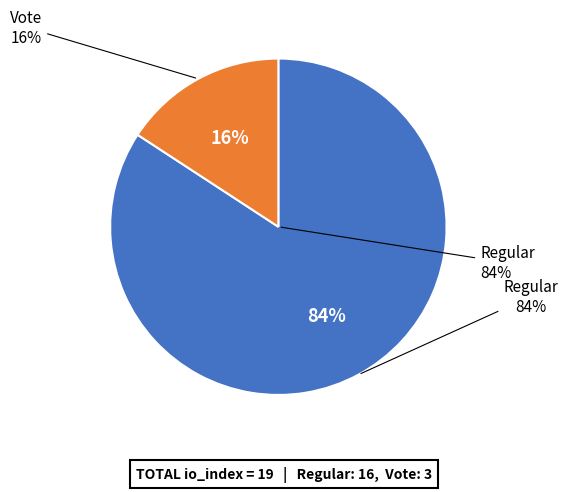

True or false: Vote (io_index=3) accounts for 16% of the total.

True